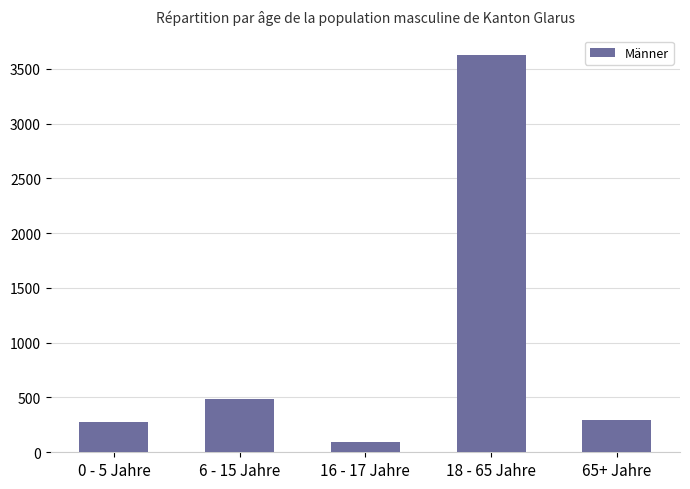

What is the sum of all values?

4774